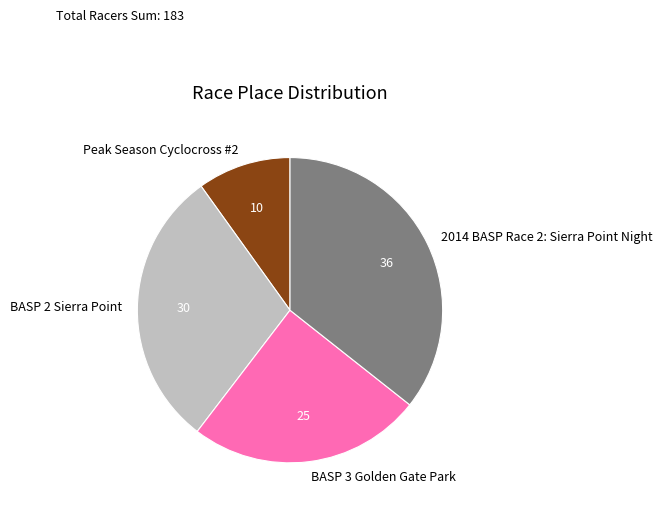

Which category has the biggest portion of the pie?

2014 BASP Race 2: Sierra Point Night